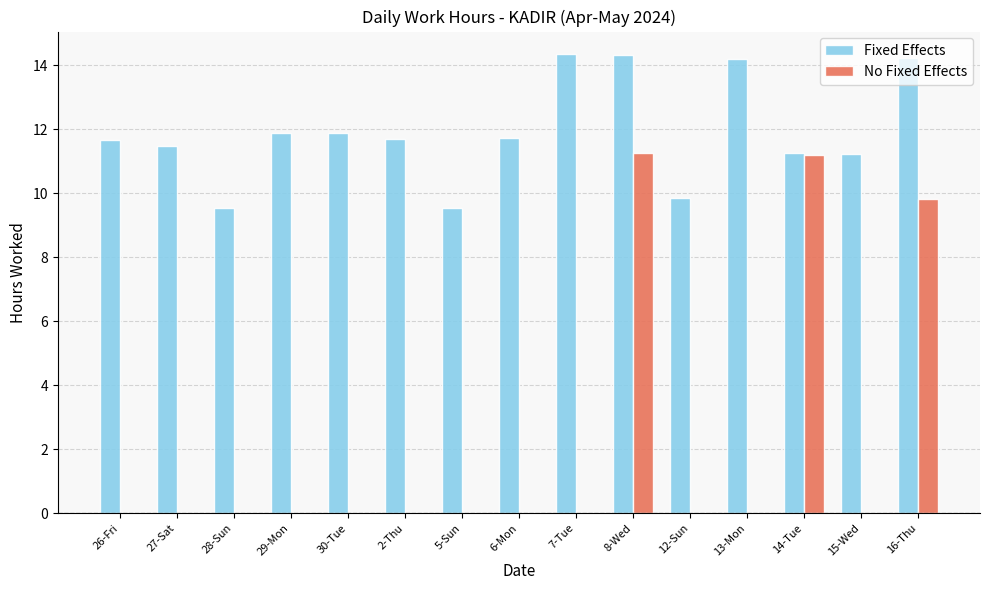

What is the maximum value for No Fixed Effects?

11.3